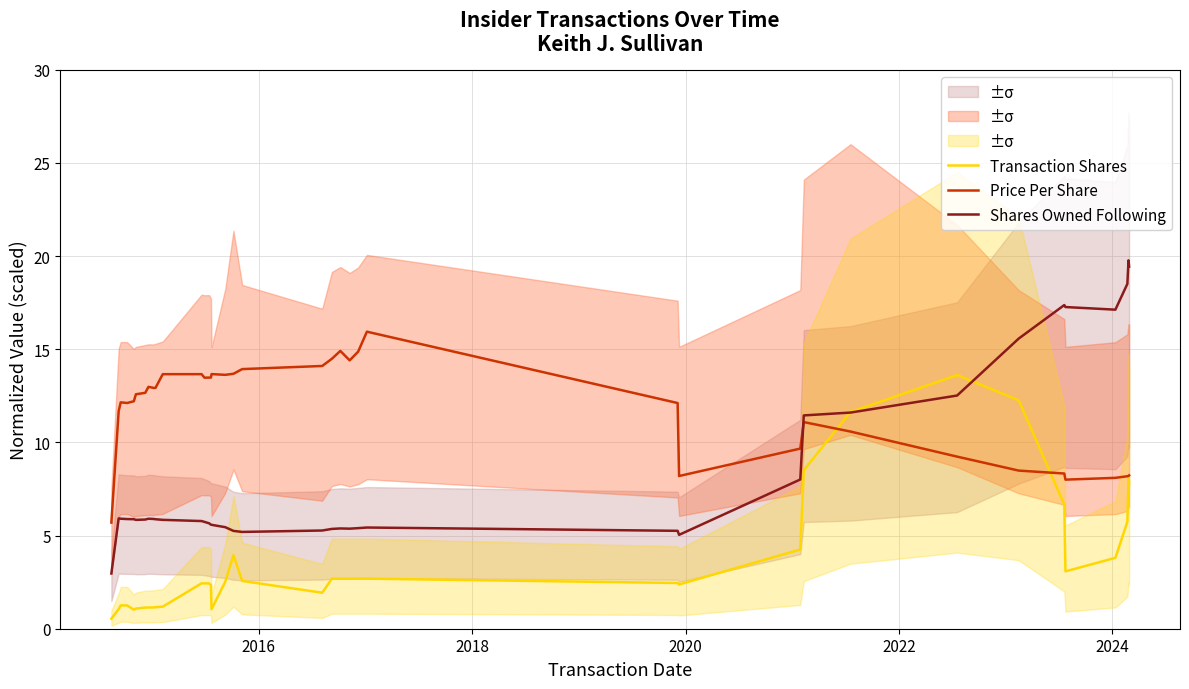

Which series ends up on top after the final intersection of Shares Owned Following and Price Per Share?

Shares Owned Following